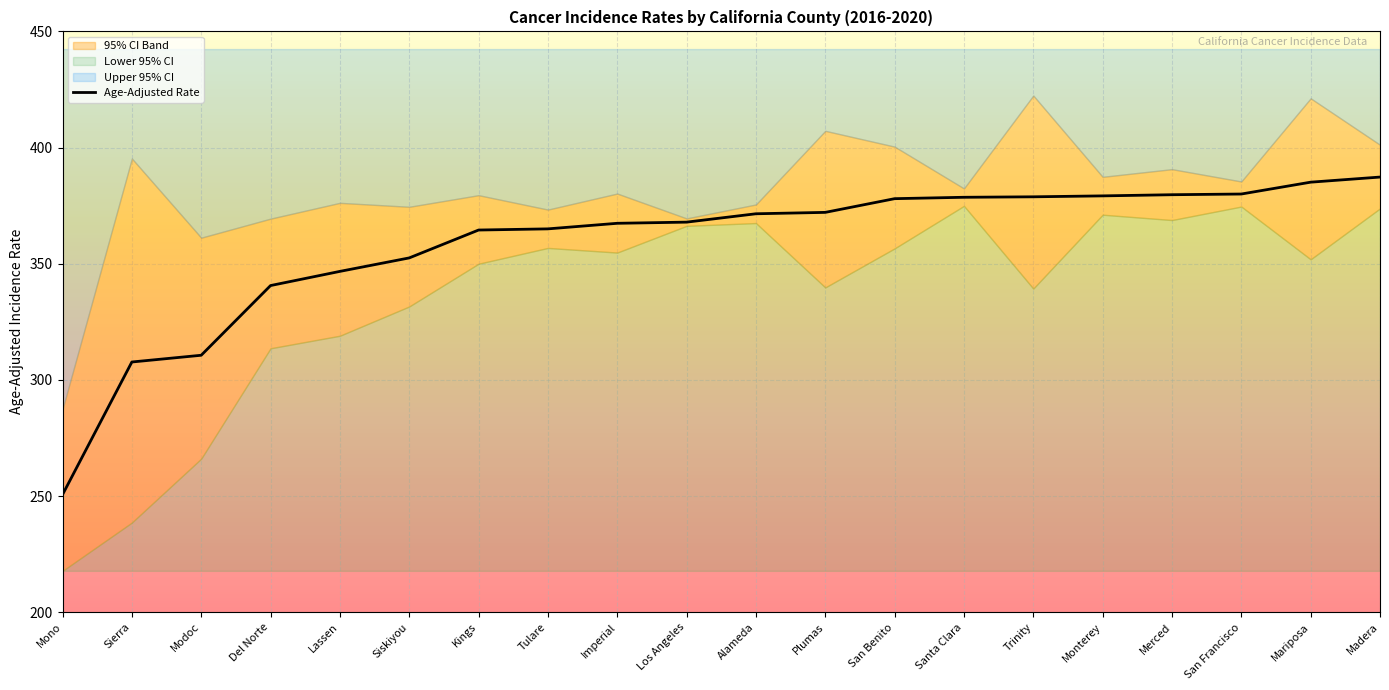

What value does the Age-Adjusted Rate series have at Kings?

364.5